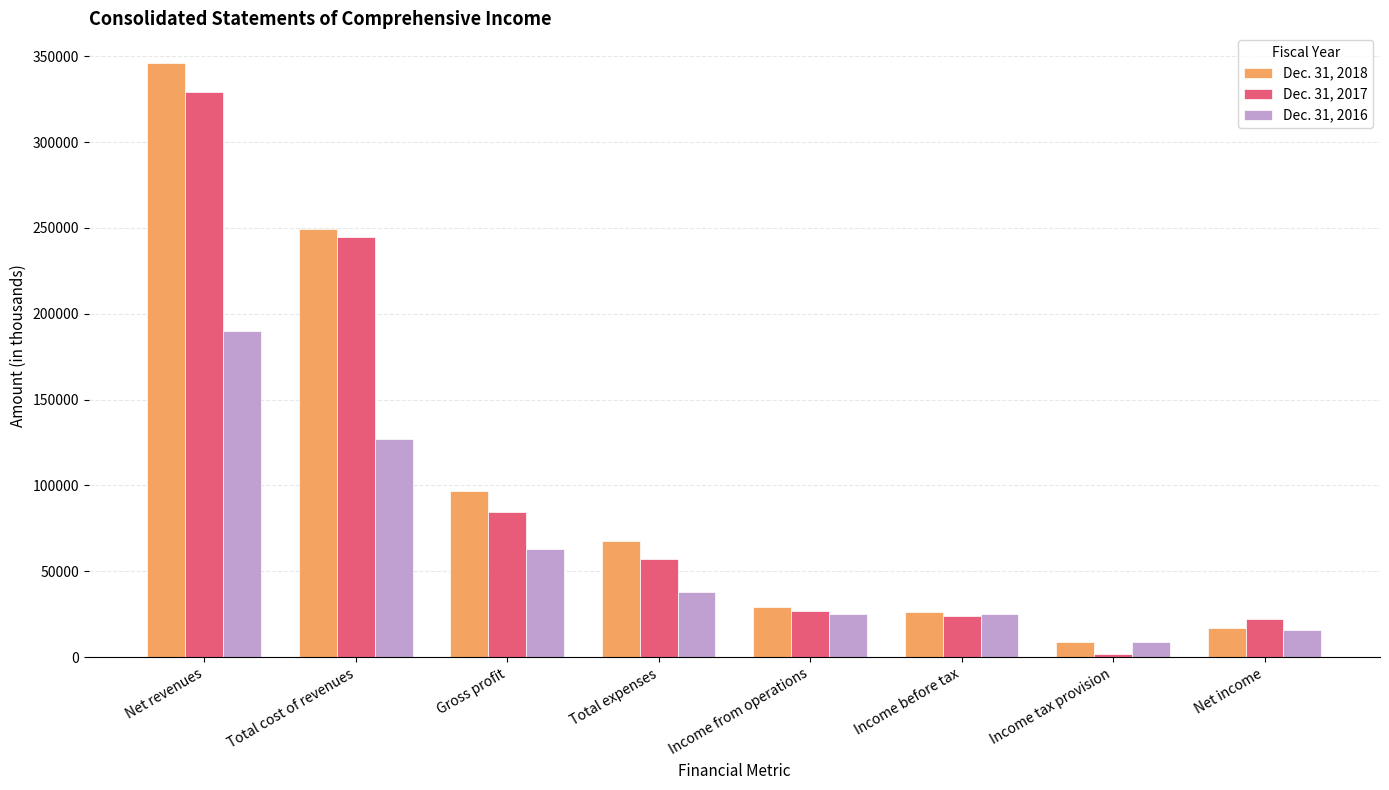

How many data points does each series have?

8